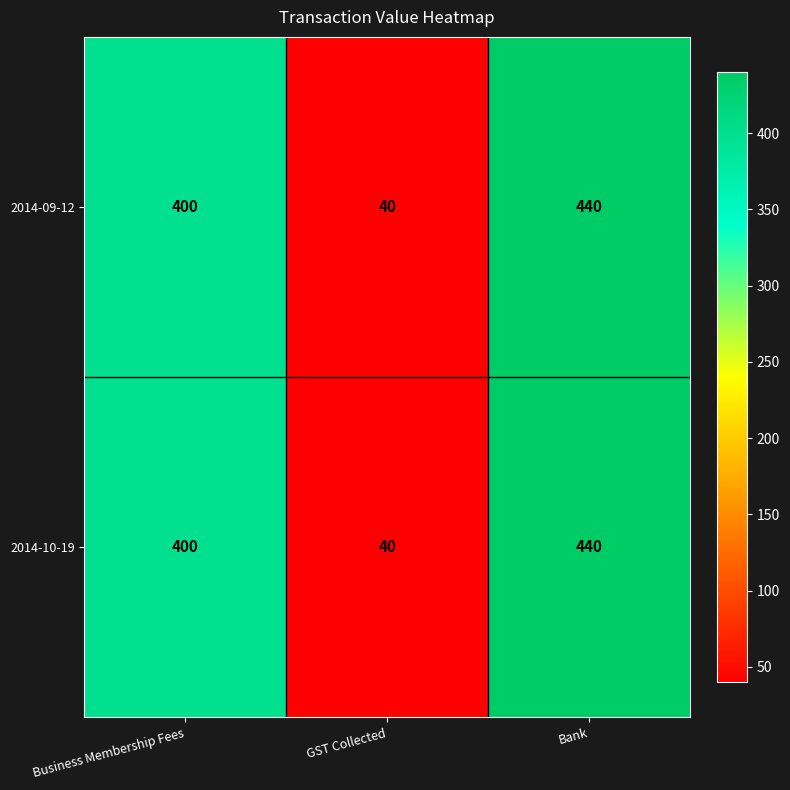

At which category is the sum across all series the highest?

Bank